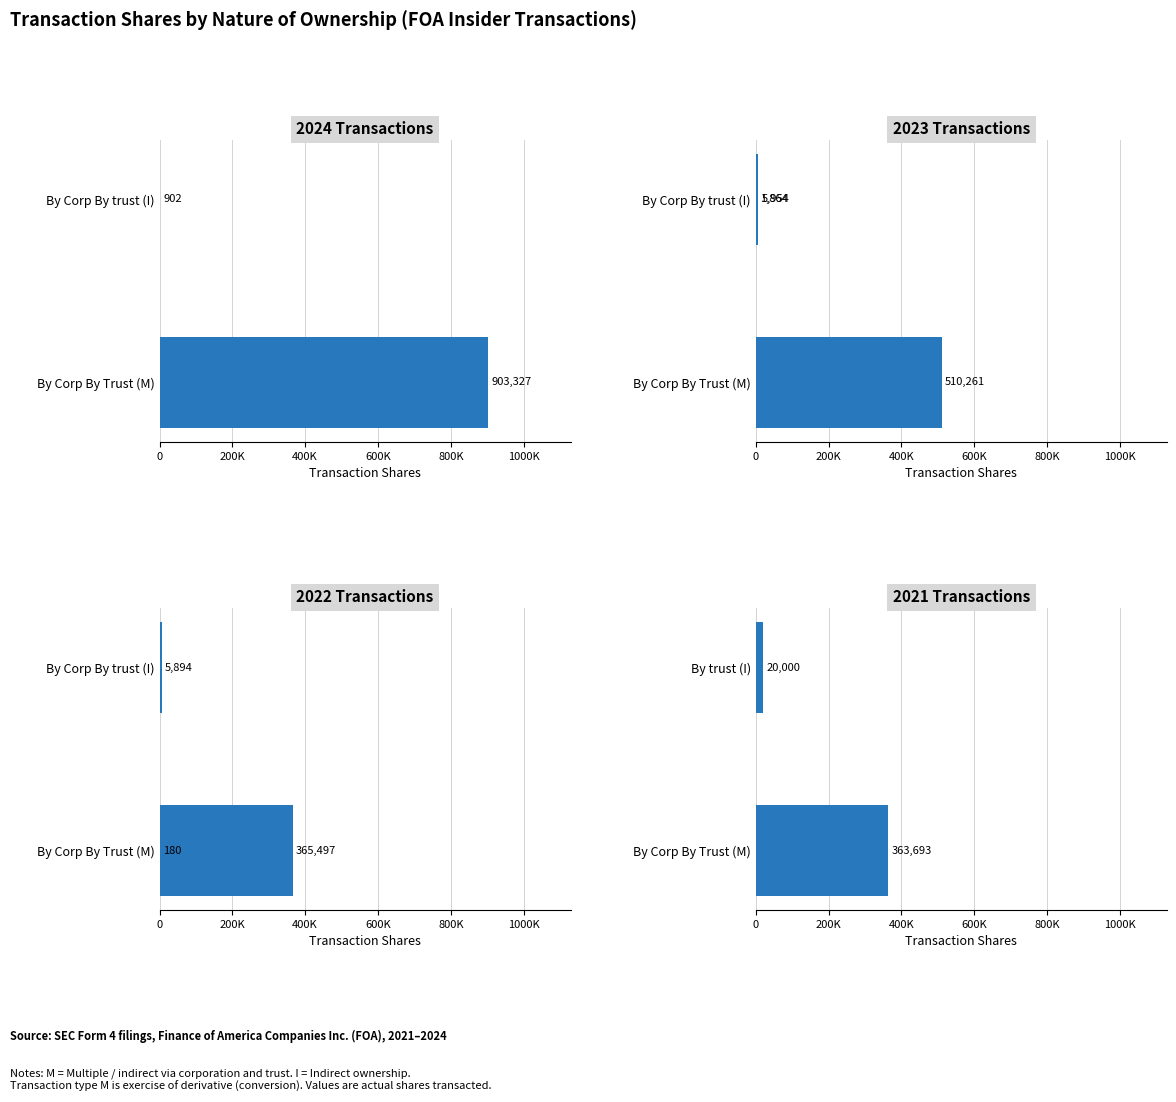

Read the transactionShares value at 9.

20000